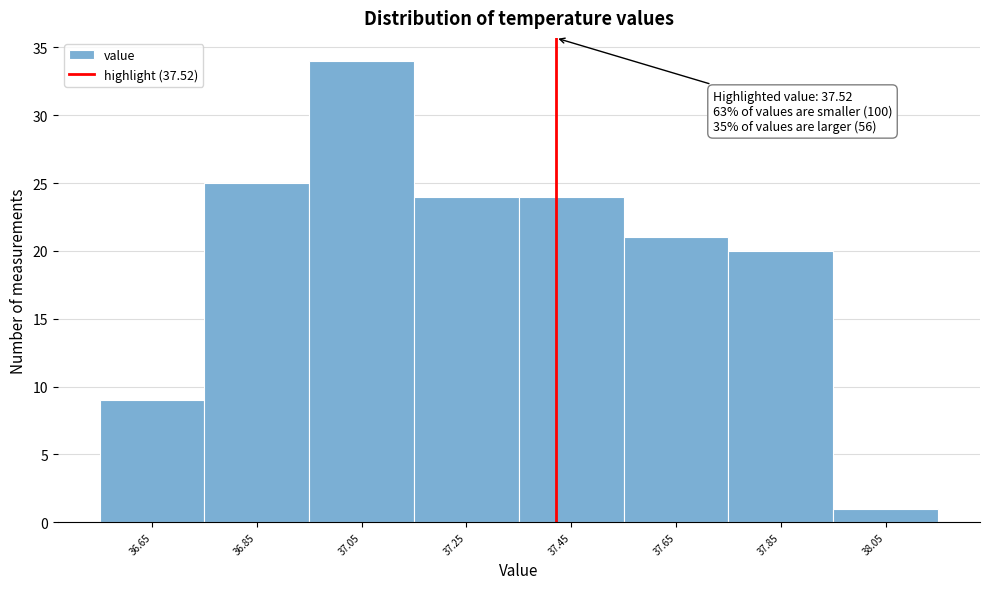

Reading right to left, list all the values displayed in this chart.

38.05=1	37.85=20	37.65=21	37.45=24	37.25=24	37.05=34	36.85=25	36.65=9